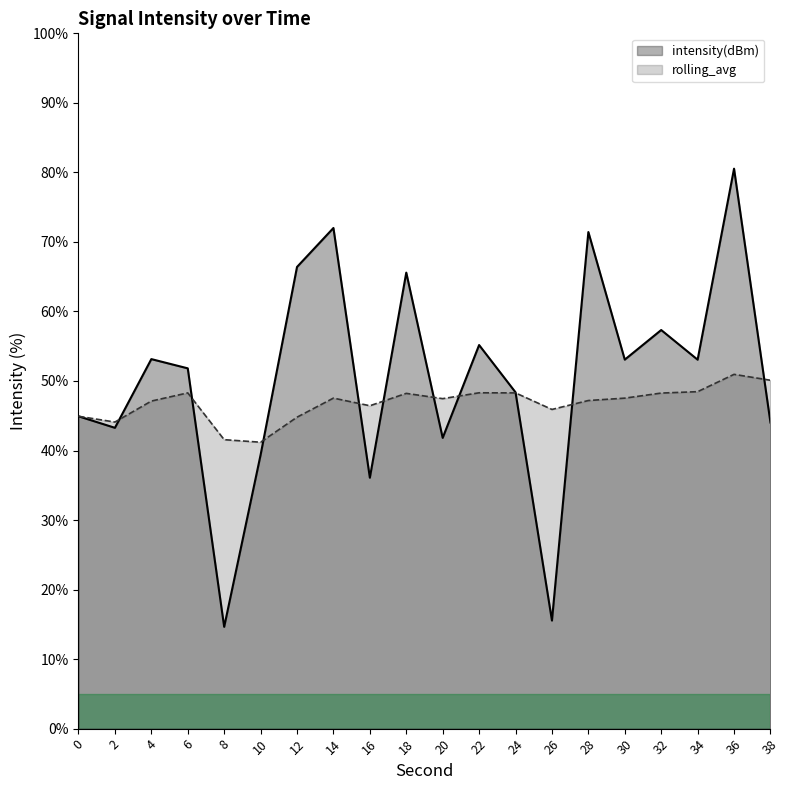

In rolling_avg, how many points are higher than both neighbors (excluding endpoints)?

5